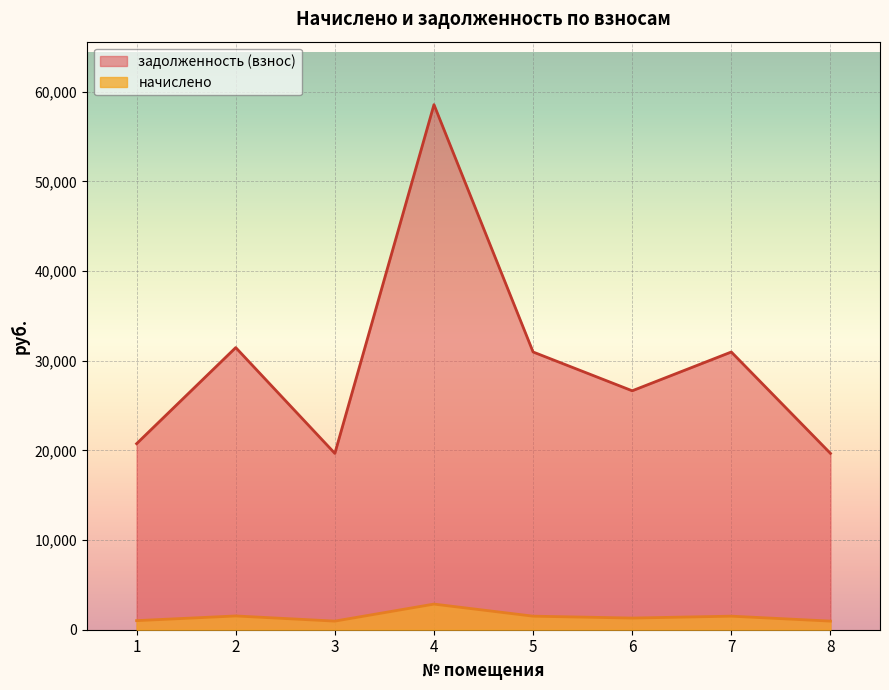

At which label does задолженность (взнос) reach its minimum?

3